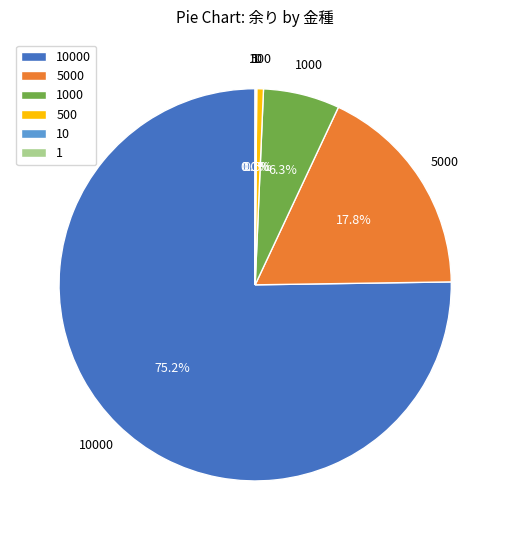

Between 5000 and 500, which is larger?

5000